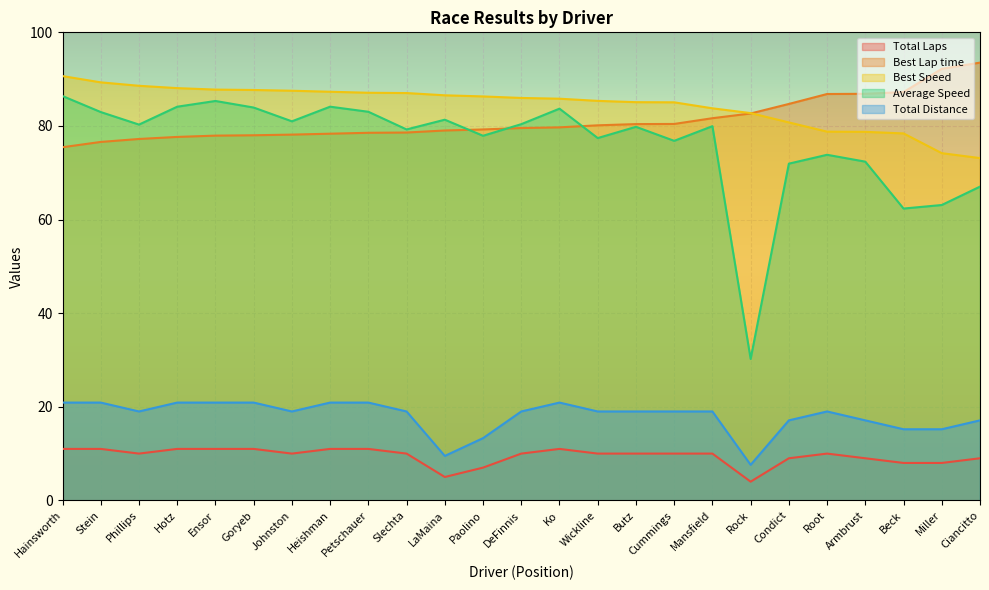

What is the spread (max minus min) of values at Stein?

78.3